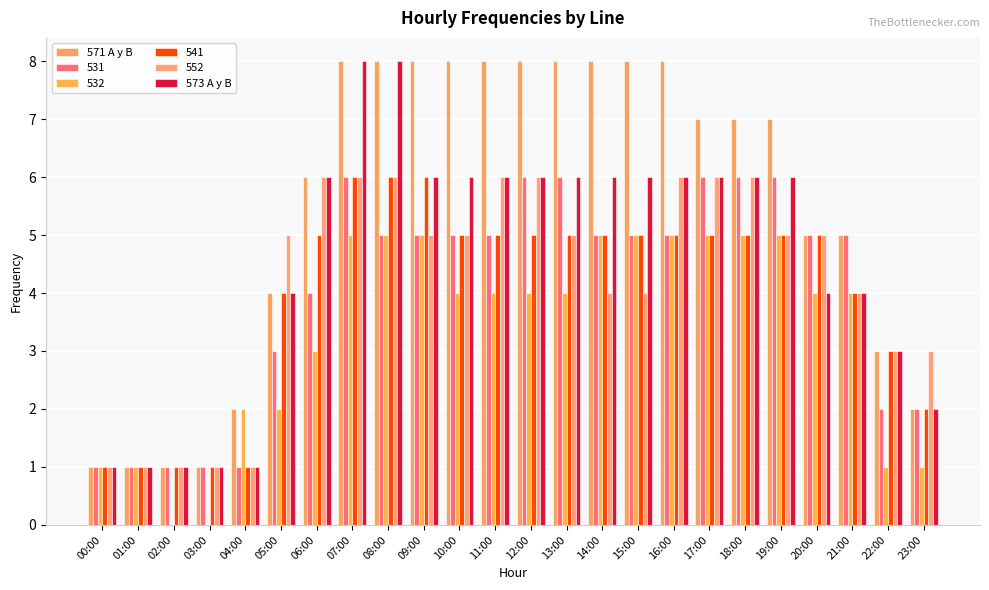

Rank the categories by 573 A y B value from lowest to highest.

00:00, 01:00, 02:00, 03:00, 04:00, 23:00, 22:00, 05:00, 20:00, 21:00, 06:00, 09:00, 10:00, 11:00, 12:00, 13:00, 14:00, 15:00, 16:00, 17:00, 18:00, 19:00, 07:00, 08:00